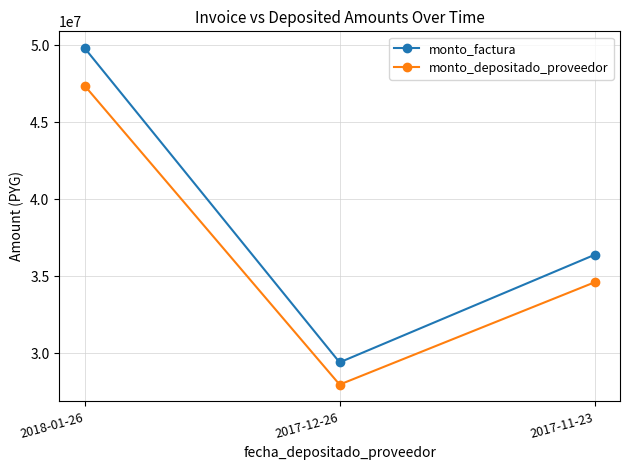

Is it true that monto_depositado_proveedor equals 27977885 at 2017-12-26?

True